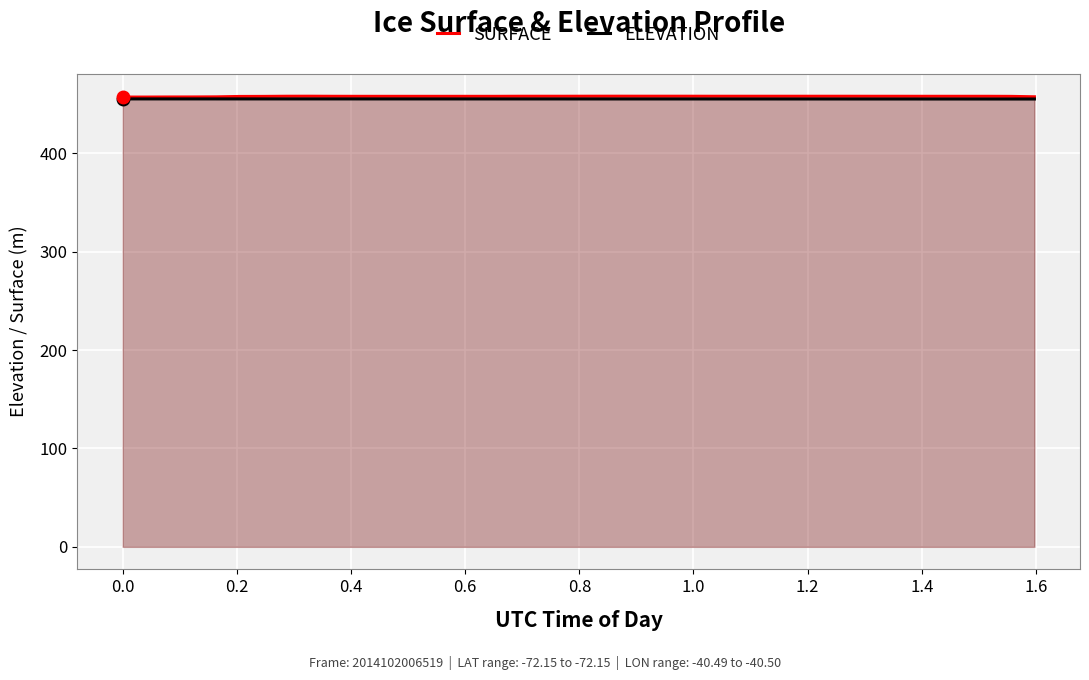

Which series has the largest range (max minus min)?

SURFACE